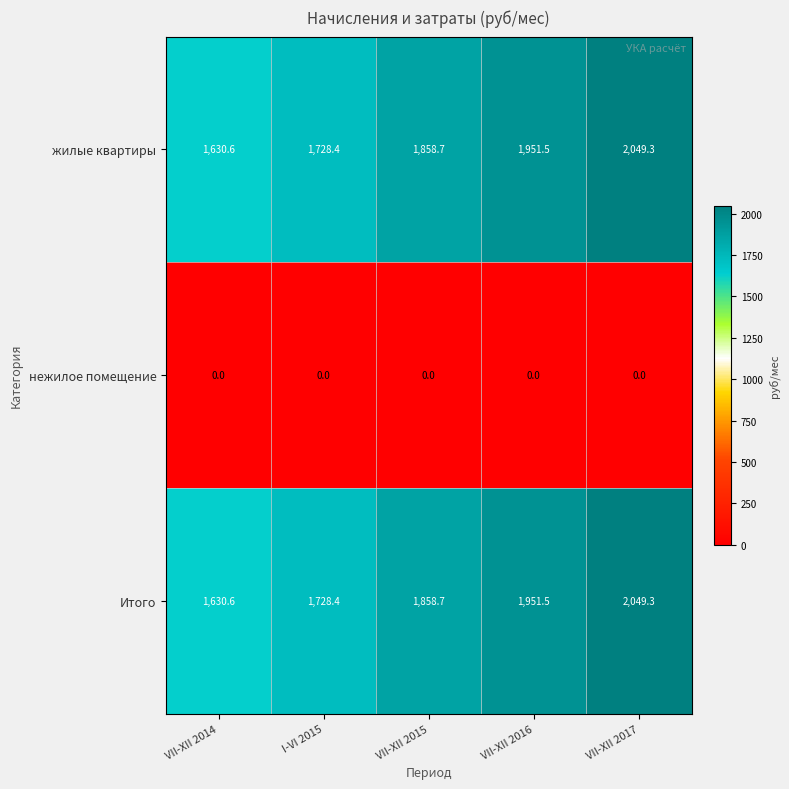

Reading right to left, transcribe all the data shown in this chart.

жилые квартиры: 2049.3	1951.5	1858.7	1728.4	1630.6
нежилое помещение: 0.0	0.0	0.0	0.0	0.0
Итого: 2049.3	1951.5	1858.7	1728.4	1630.6